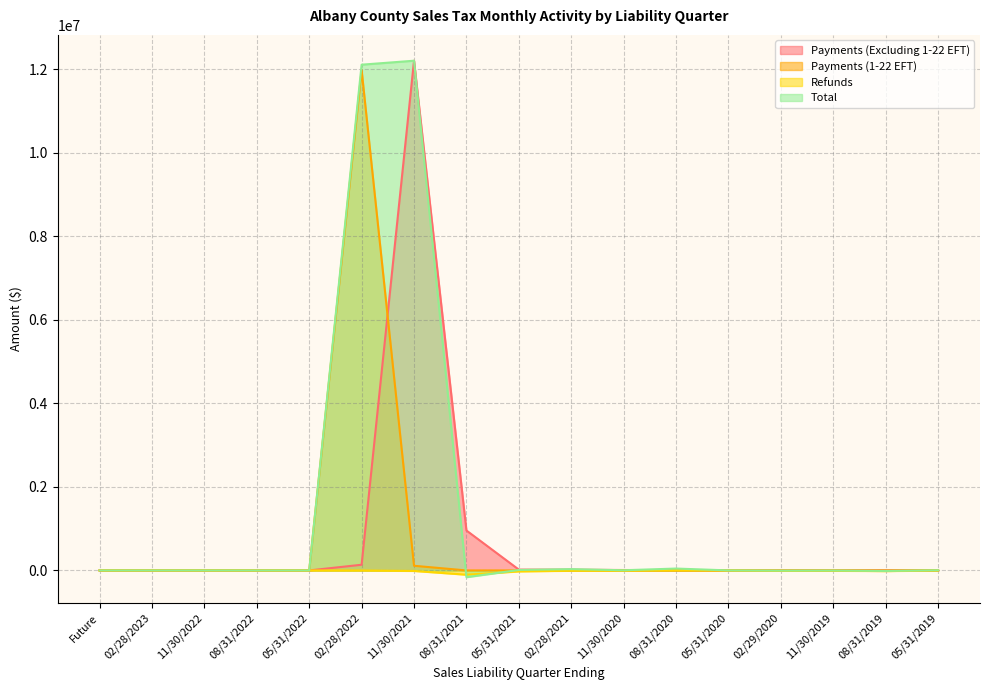

List the labels in order of Refunds value, largest first.

08/31/2020, Future, 02/28/2023, 11/30/2022, 08/31/2022, 05/31/2022, 05/31/2019, 05/31/2020, 02/28/2022, 11/30/2020, 02/28/2021, 11/30/2019, 02/29/2020, 11/30/2021, 08/31/2019, 05/31/2021, 08/31/2021